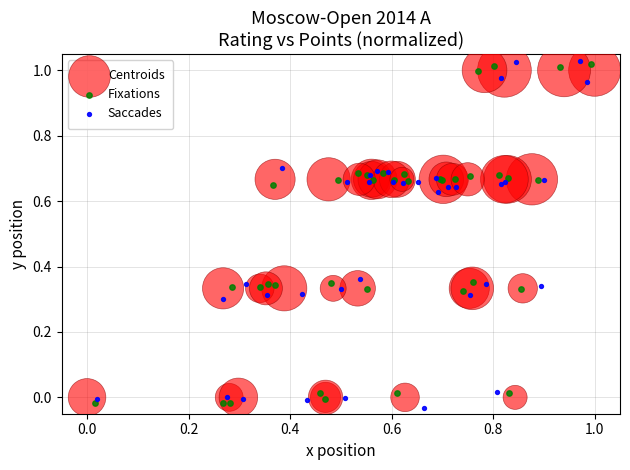

Which series has the largest Y range (max minus min)?

Saccades